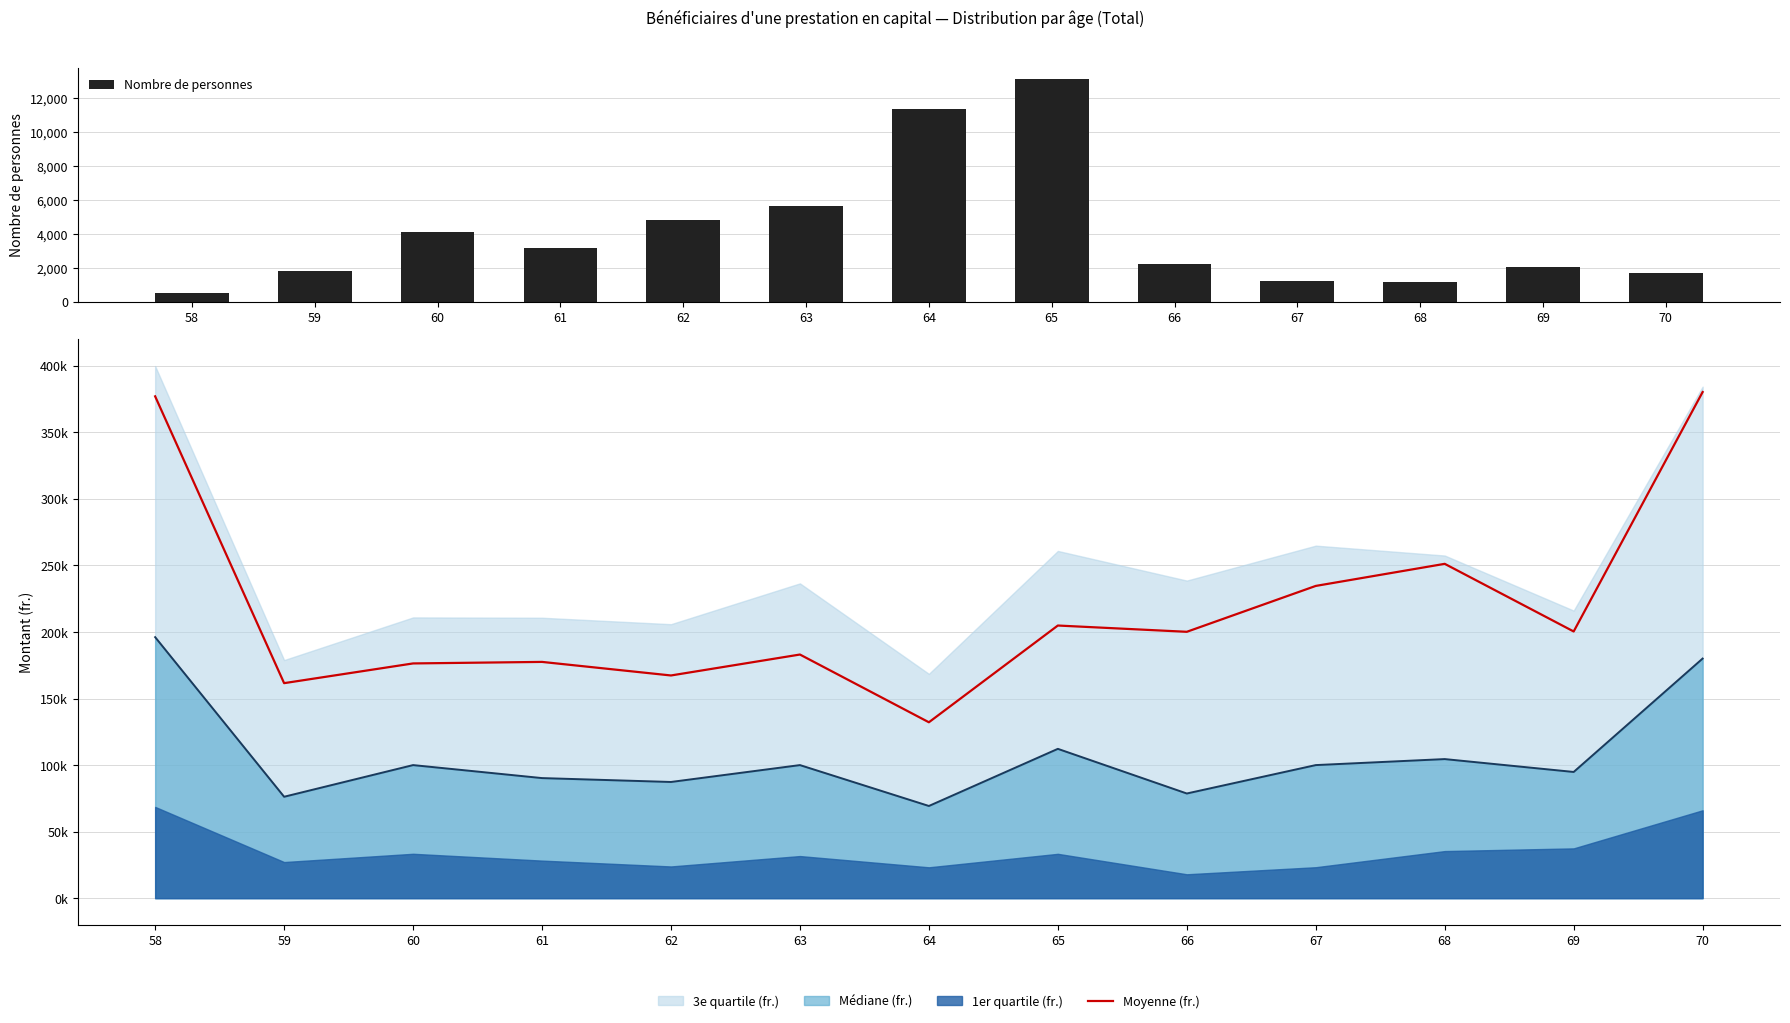

At which label is Nombre de personnes closest to 6835?

63